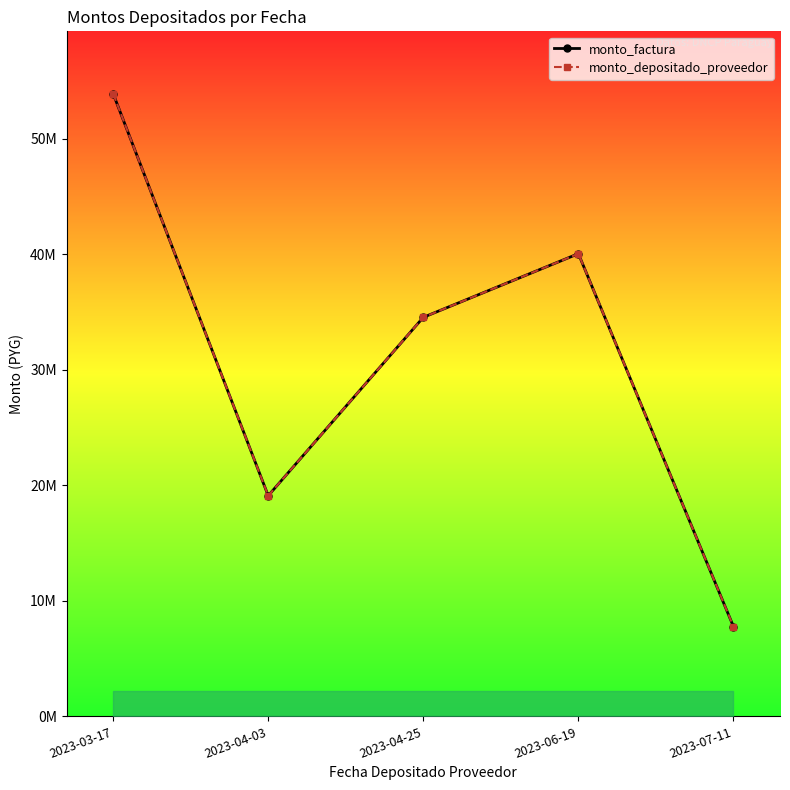

Does the chart have visible grid lines?

No